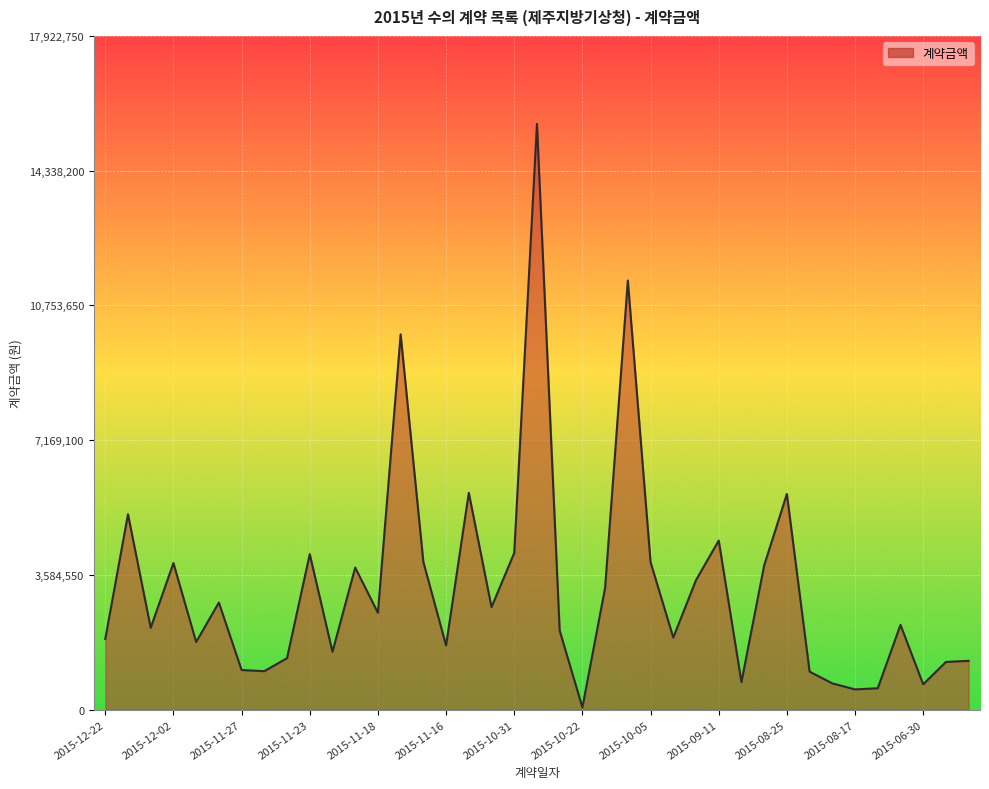

How many interior local valleys (lower than both neighbors) does the data have?

12